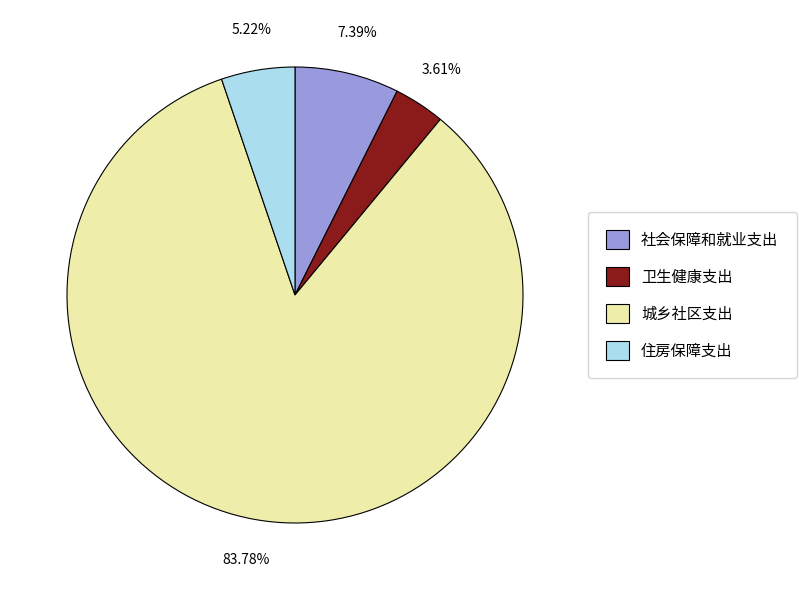

What is the smallest slice in the pie chart?

卫生健康支出